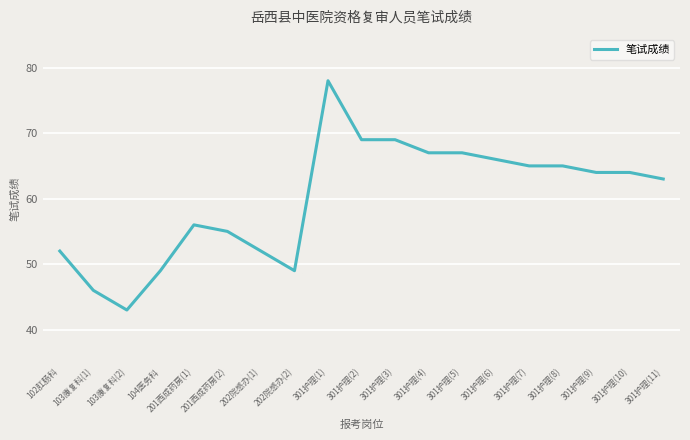

How many lines are shown in the chart?

1